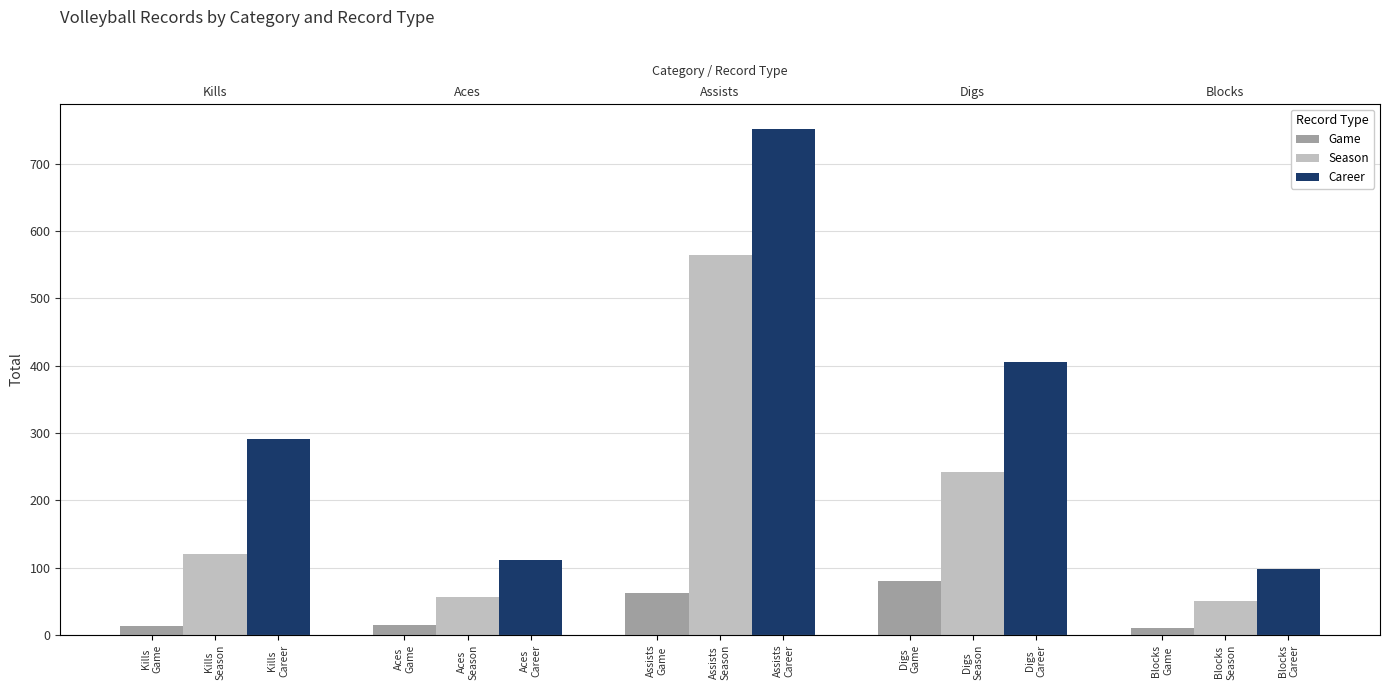

Rank the series at Aces
Game from highest to lowest value.

Career, Season, Game